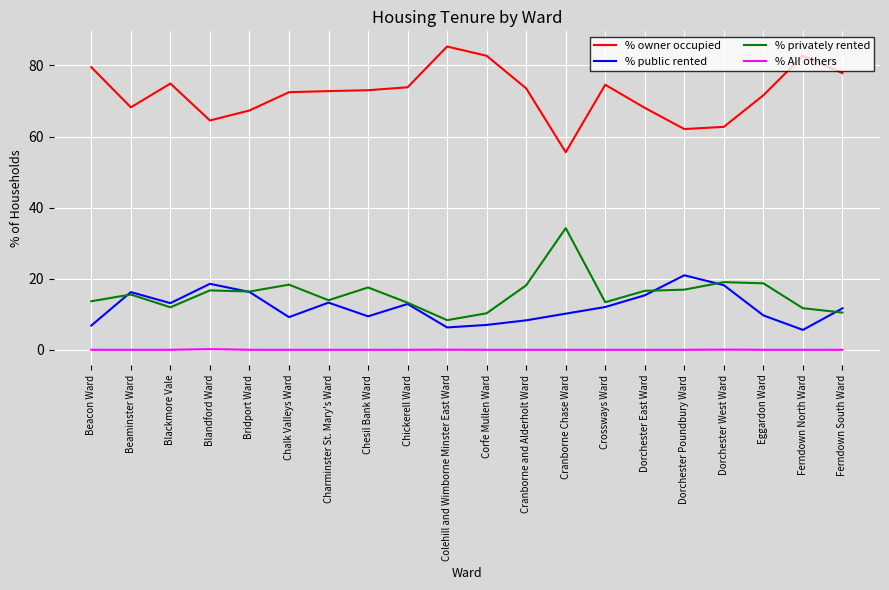

The value of % All others at Ferndown South Ward is 0.0. True or false?

True